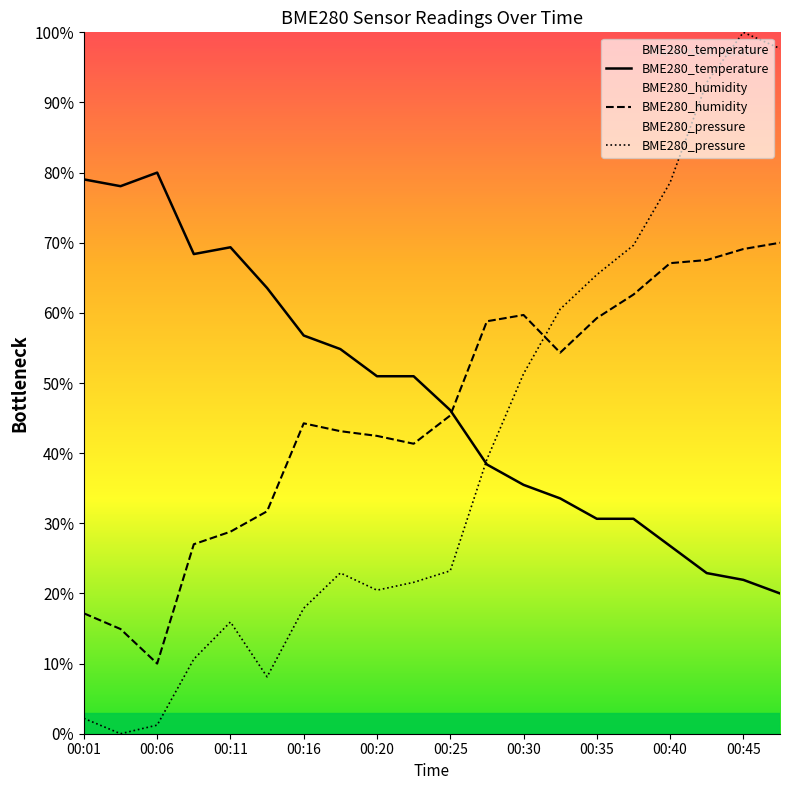

What is the average value of the BME280_humidity series?

45.7